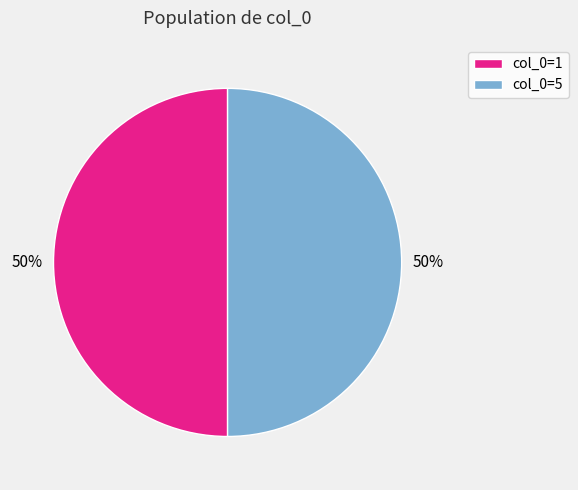

To the nearest percent, what is the average slice percentage?

50%